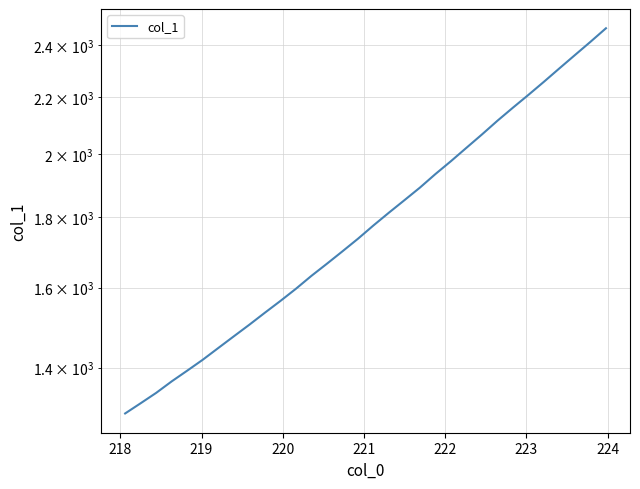

What is the sum of all values?

57623.9